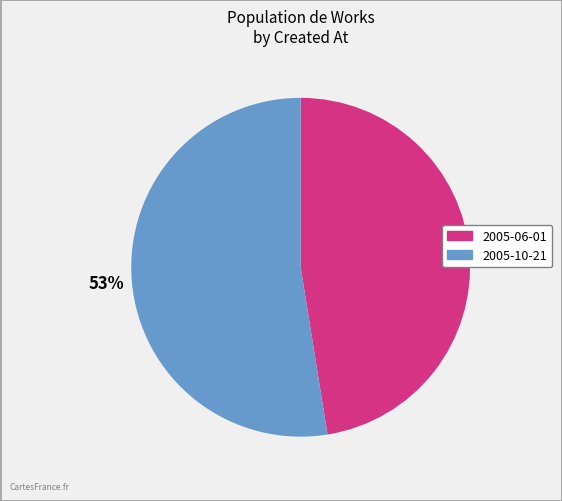

True or false: 2005-10-21 accounts for 43% of the total.

False